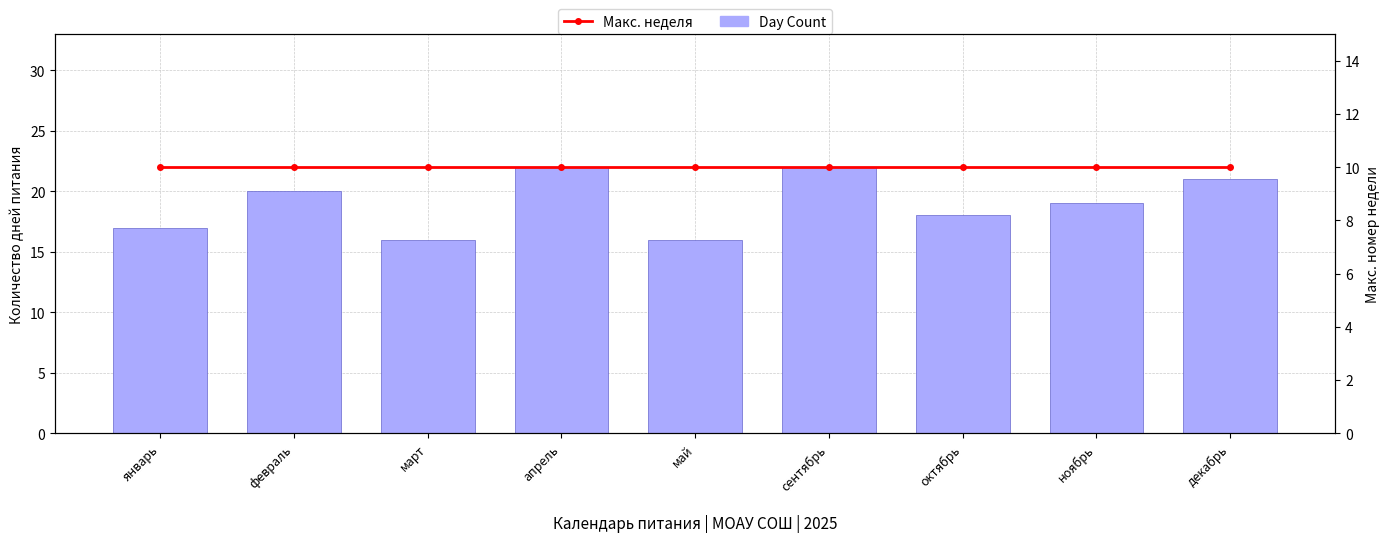

How many values in the Day Count series are below 19?

4